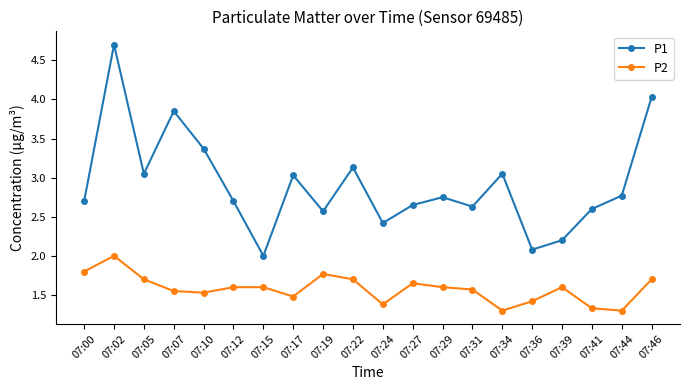

What is the difference between the highest and lowest values at 07:46?

2.3